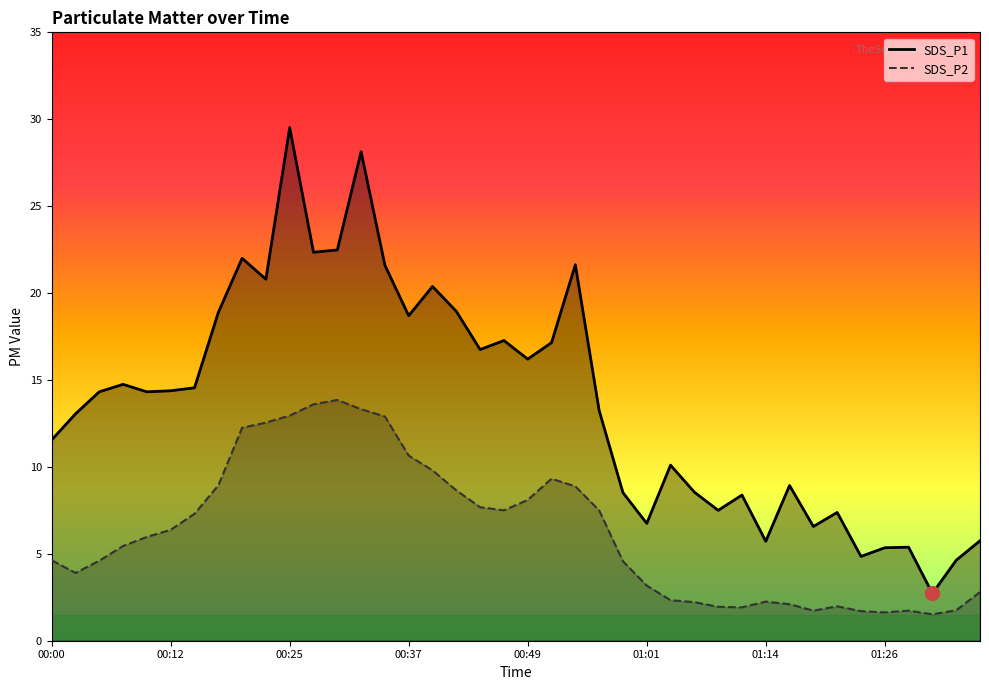

What is the value of the SDS_P2_line point at the 39th from the left?

1.8